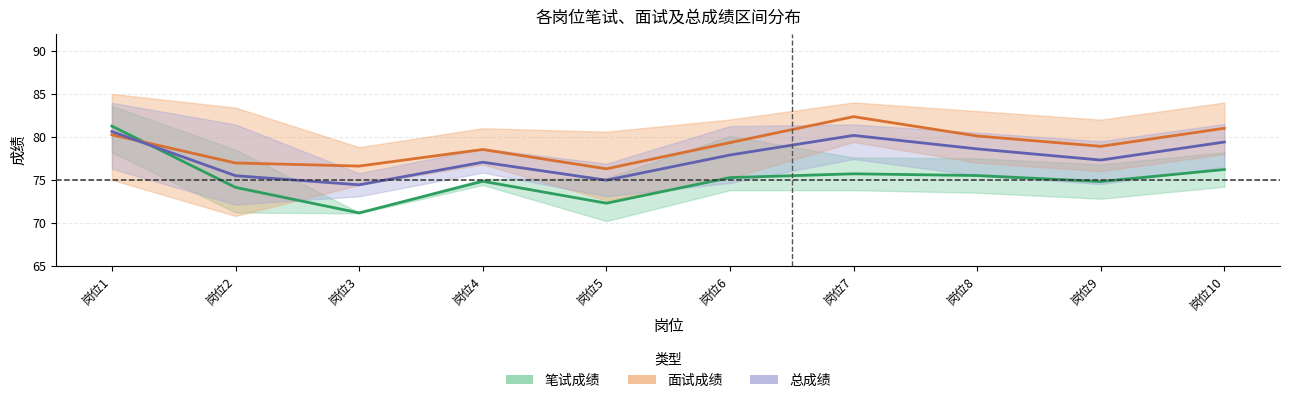

At which label does 总成绩_mean reach its minimum?

岗位3